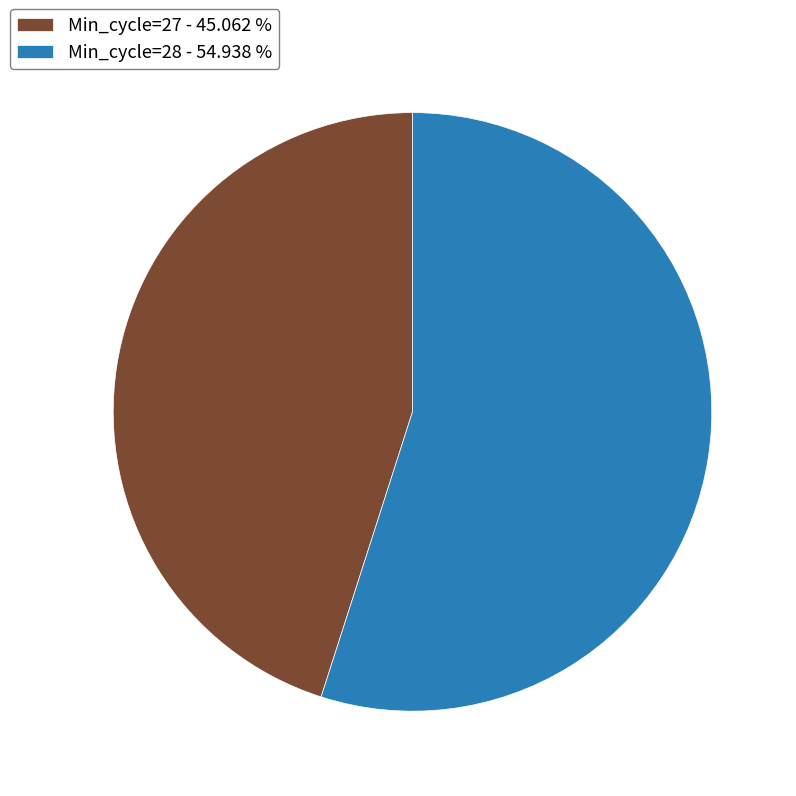

Which has a higher value, Min_cycle=27 - 45.062 % or Min_cycle=28 - 54.938 %?

Min_cycle=28 - 54.938 %